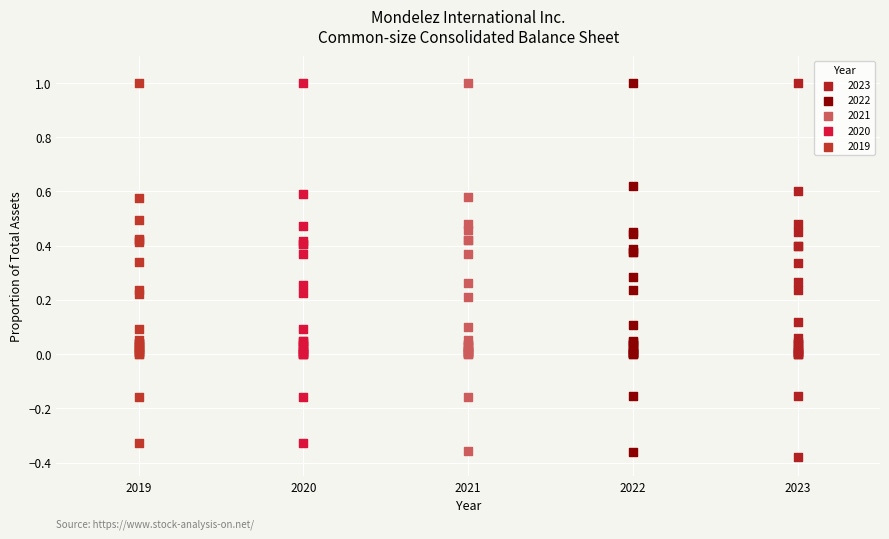

Which series has the largest Y range (max minus min)?

2023